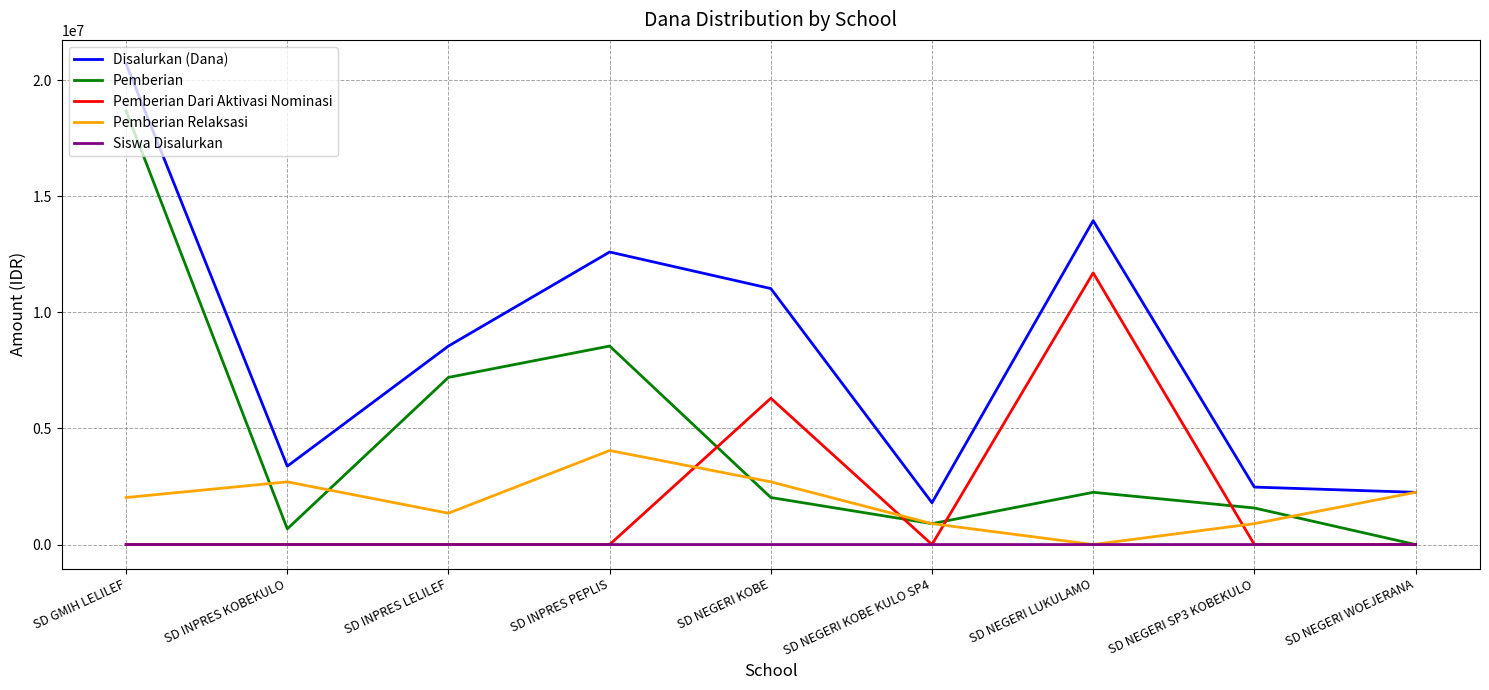

Where is the first local maximum for Disalurkan (Dana)?

SD INPRES PEPLIS